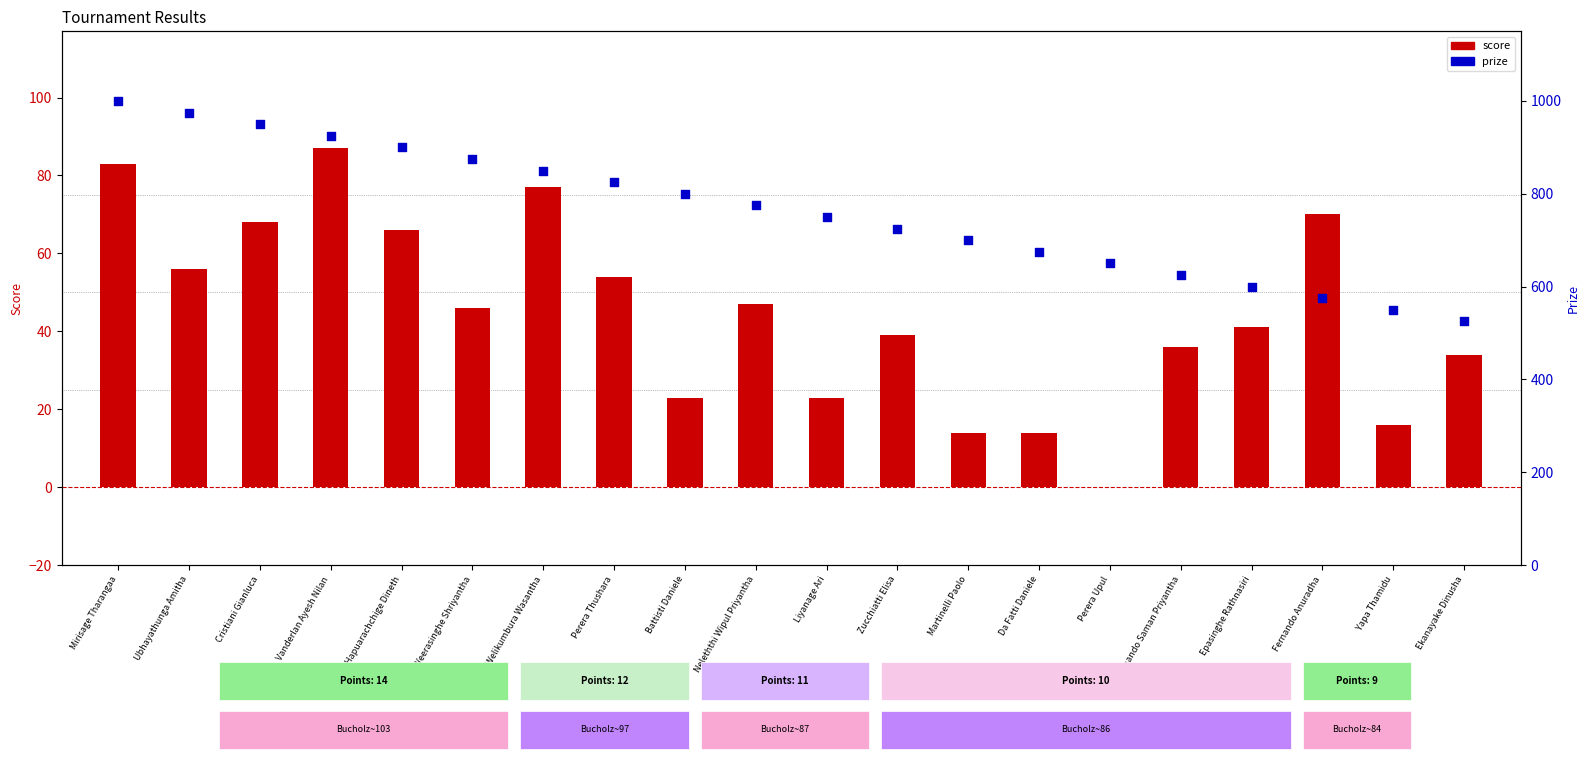

Which series contains the highest Y value?

prize